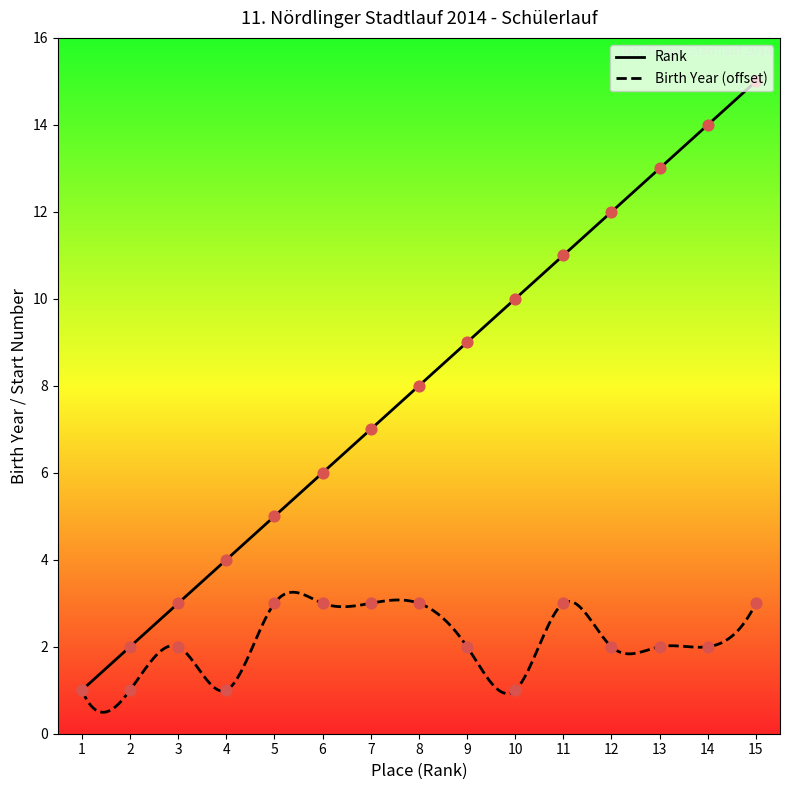

What is the total value across all series at 15?

18